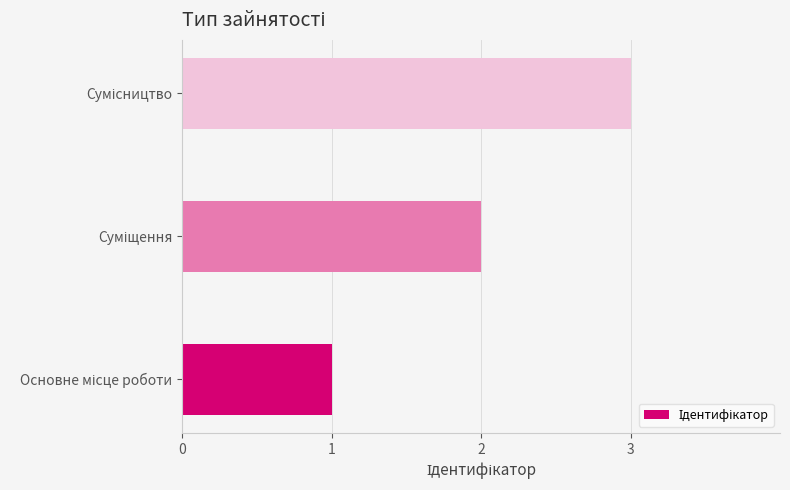

What is the maximum value shown in the chart?

3